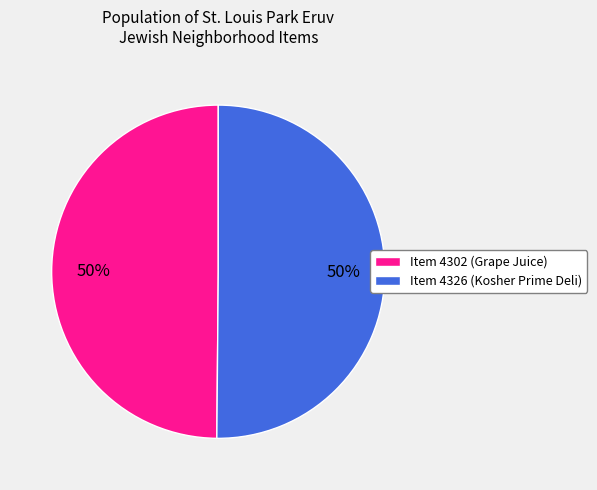

To the nearest percent, what is the average slice percentage?

50%